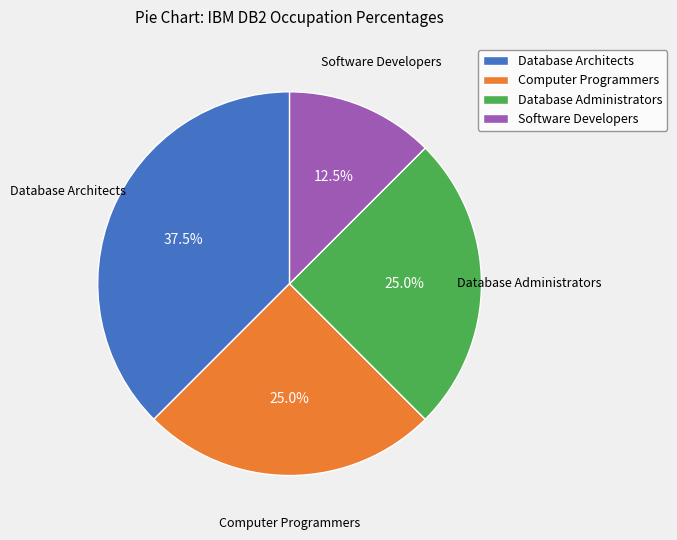

How many slices are in this pie chart?

4